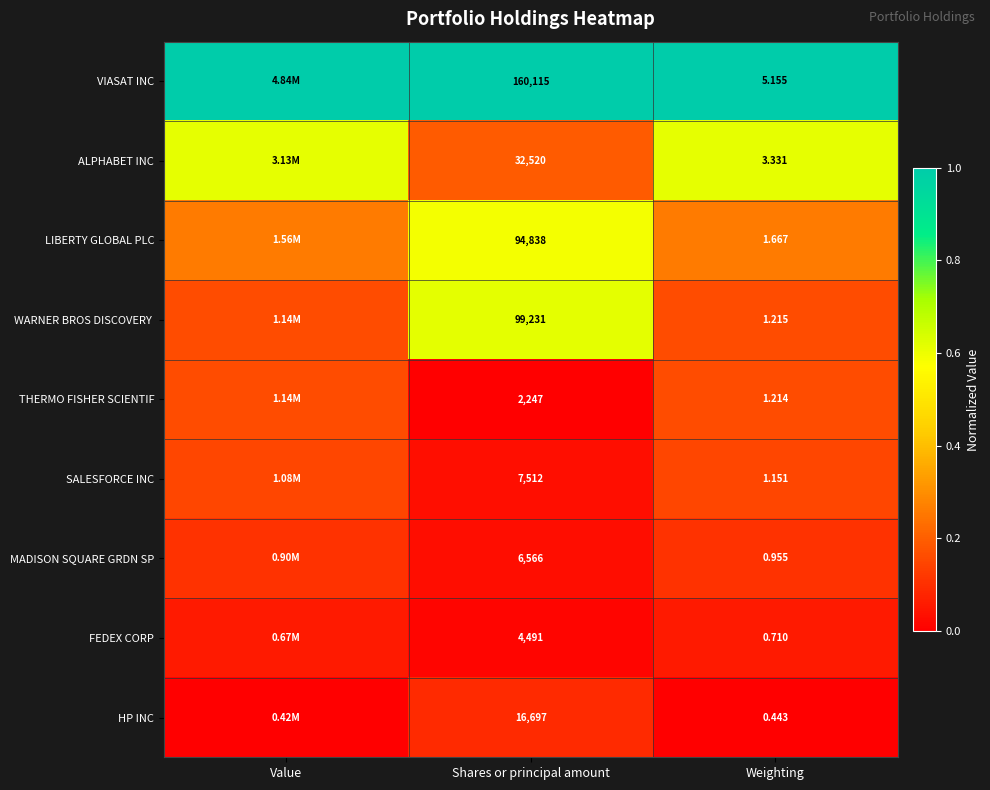

Which has a higher value, Weighting or Value?

Weighting